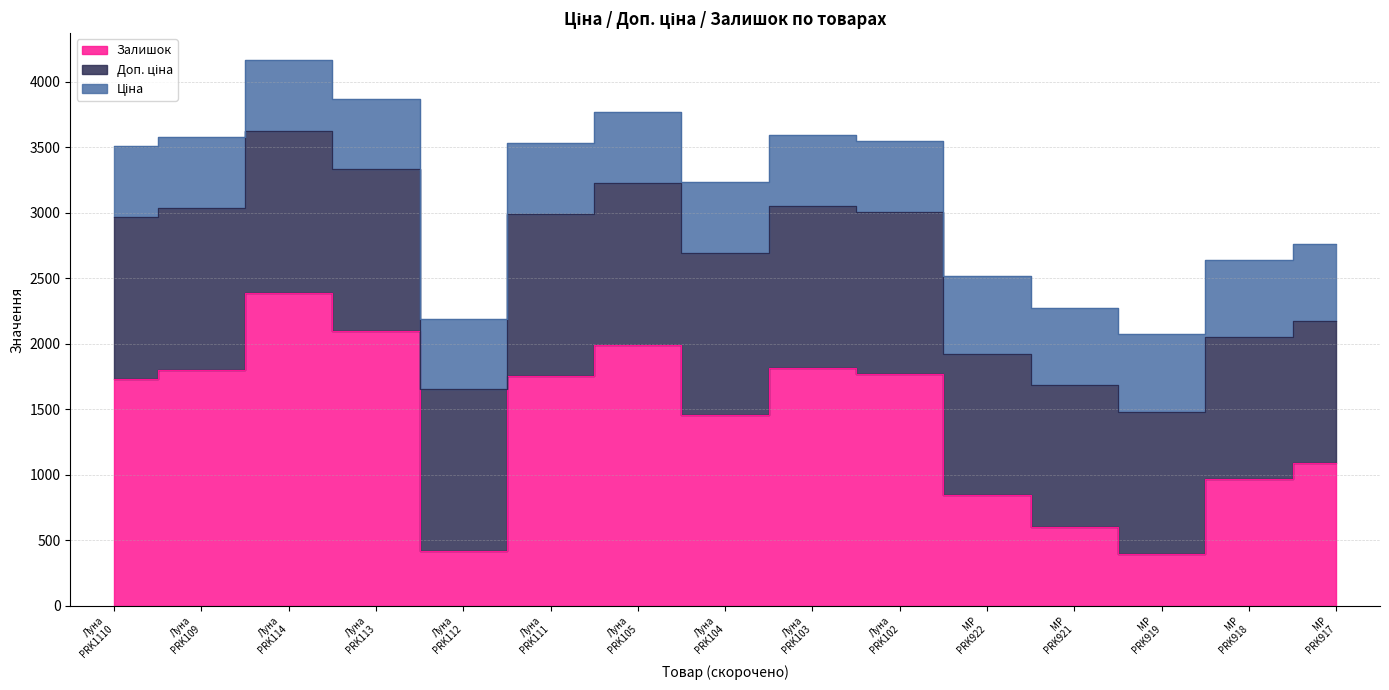

Which series has the widest spread of values?

Залишок